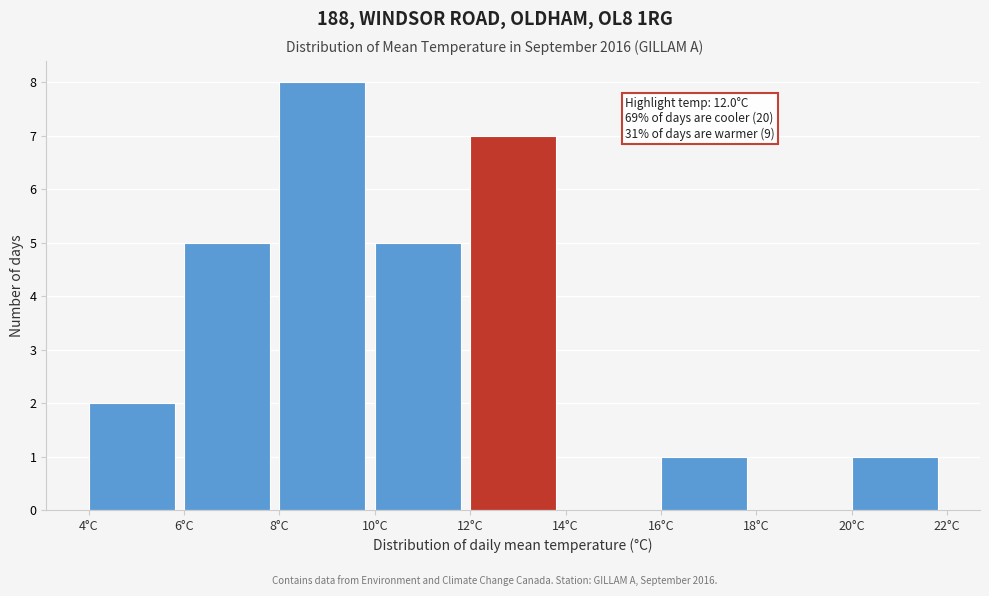

Which range on the x-axis has the tallest bar?

8 to 10